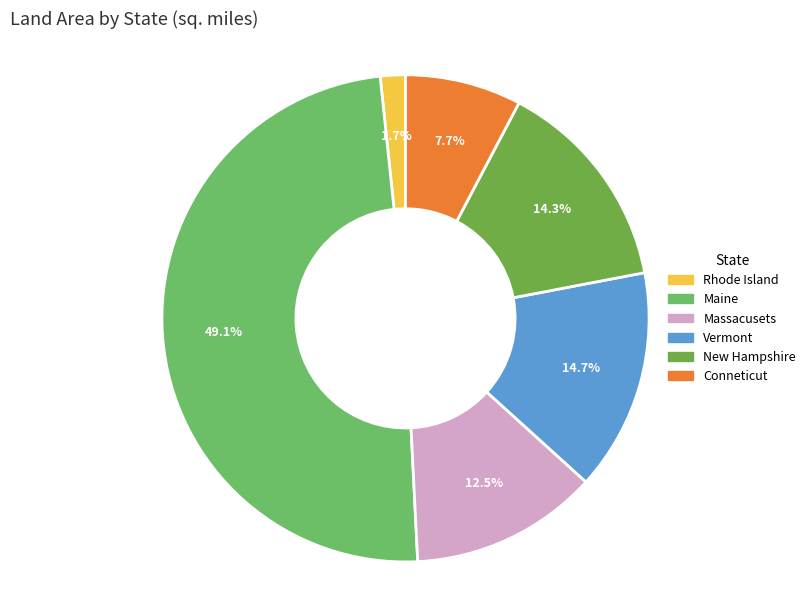

True or false: Vermont accounts for 9% of the total.

False